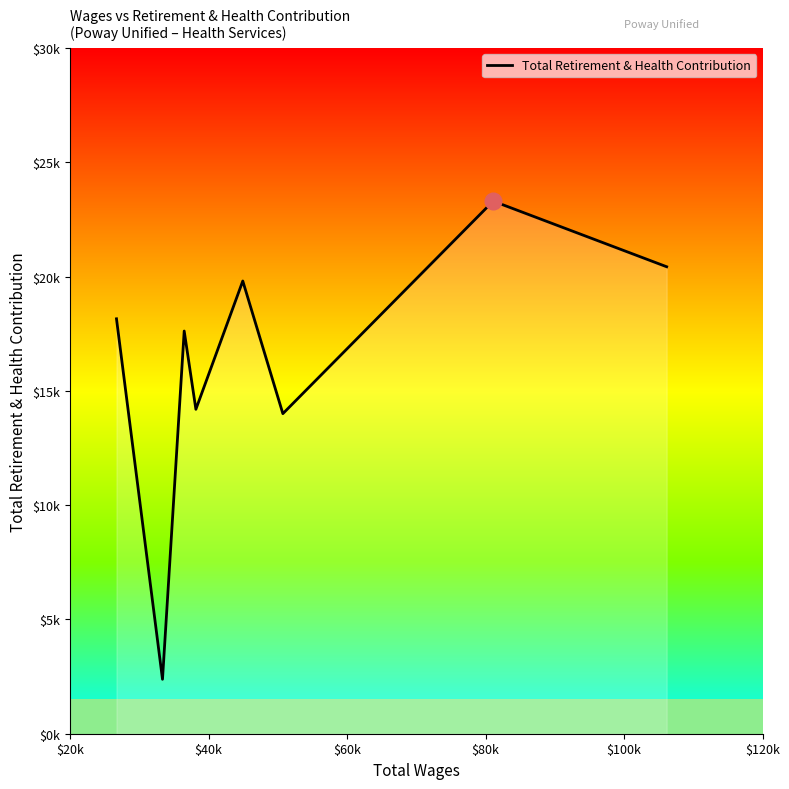

What is the average value?

16240